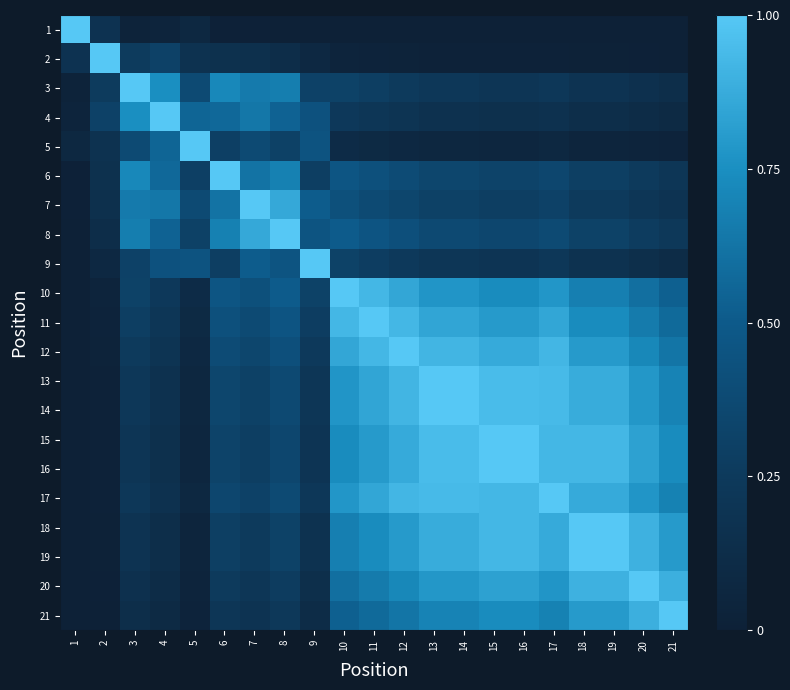

Reading right to left, transcribe all the data shown in this chart.

1: 21=0.0	20=0.0	19=0.0	18=0.0	17=0.0	16=0.0	15=0.0	14=0.0	13=0.0	12=0.0	11=0.0	10=0.0	9=0.0	8=0.0	7=0.0	6=0.0	5=0.1	4=0.0	3=0.0	2=0.2	1=1.0
2: 21=0.0	20=0.0	19=0.0	18=0.0	17=0.0	16=0.0	15=0.0	14=0.0	13=0.0	12=0.0	11=0.0	10=0.0	9=0.1	8=0.1	7=0.2	6=0.2	5=0.2	4=0.3	3=0.3	2=1.0	1=0.2
3: 21=0.1	20=0.2	19=0.2	18=0.2	17=0.2	16=0.2	15=0.2	14=0.2	13=0.2	12=0.3	11=0.3	10=0.3	9=0.3	8=0.7	7=0.7	6=0.7	5=0.4	4=0.8	3=1.0	2=0.3	1=0.0
4: 21=0.1	20=0.1	19=0.1	18=0.1	17=0.2	16=0.2	15=0.2	14=0.2	13=0.2	12=0.2	11=0.2	10=0.2	9=0.4	8=0.5	7=0.6	6=0.6	5=0.6	4=1.0	3=0.8	2=0.3	1=0.0
5: 21=0.0	20=0.0	19=0.0	18=0.0	17=0.1	16=0.1	15=0.1	14=0.1	13=0.1	12=0.1	11=0.1	10=0.1	9=0.5	8=0.3	7=0.4	6=0.3	5=1.0	4=0.6	3=0.4	2=0.2	1=0.1
6: 21=0.2	20=0.3	19=0.3	18=0.3	17=0.3	16=0.3	15=0.3	14=0.3	13=0.3	12=0.4	11=0.4	10=0.5	9=0.3	8=0.7	7=0.6	6=1.0	5=0.3	4=0.6	3=0.7	2=0.2	1=0.0
7: 21=0.2	20=0.2	19=0.3	18=0.3	17=0.3	16=0.3	15=0.3	14=0.3	13=0.3	12=0.3	11=0.4	10=0.4	9=0.5	8=0.9	7=1.0	6=0.6	5=0.4	4=0.6	3=0.7	2=0.2	1=0.0
8: 21=0.2	20=0.3	19=0.3	18=0.3	17=0.4	16=0.3	15=0.3	14=0.4	13=0.4	12=0.4	11=0.5	10=0.5	9=0.5	8=1.0	7=0.9	6=0.7	5=0.3	4=0.5	3=0.7	2=0.1	1=0.0
9: 21=0.1	20=0.1	19=0.2	18=0.2	17=0.2	16=0.2	15=0.2	14=0.2	13=0.2	12=0.2	11=0.3	10=0.3	9=1.0	8=0.5	7=0.5	6=0.3	5=0.5	4=0.4	3=0.3	2=0.1	1=0.0
10: 21=0.5	20=0.6	19=0.7	18=0.7	17=0.8	16=0.7	15=0.7	14=0.8	13=0.8	12=0.9	11=0.9	10=1.0	9=0.3	8=0.5	7=0.4	6=0.5	5=0.1	4=0.2	3=0.3	2=0.0	1=0.0
11: 21=0.6	20=0.7	19=0.7	18=0.7	17=0.9	16=0.8	15=0.8	14=0.8	13=0.8	12=0.9	11=1.0	10=0.9	9=0.3	8=0.5	7=0.4	6=0.4	5=0.1	4=0.2	3=0.3	2=0.0	1=0.0
12: 21=0.6	20=0.7	19=0.8	18=0.8	17=0.9	16=0.9	15=0.9	14=0.9	13=0.9	12=1.0	11=0.9	10=0.9	9=0.2	8=0.4	7=0.3	6=0.4	5=0.1	4=0.2	3=0.3	2=0.0	1=0.0
13: 21=0.7	20=0.8	19=0.9	18=0.9	17=0.9	16=0.9	15=0.9	14=1.0	13=1.0	12=0.9	11=0.8	10=0.8	9=0.2	8=0.4	7=0.3	6=0.3	5=0.1	4=0.2	3=0.2	2=0.0	1=0.0
14: 21=0.7	20=0.8	19=0.9	18=0.9	17=0.9	16=0.9	15=0.9	14=1.0	13=1.0	12=0.9	11=0.8	10=0.8	9=0.2	8=0.4	7=0.3	6=0.3	5=0.1	4=0.2	3=0.2	2=0.0	1=0.0
15: 21=0.7	20=0.8	19=0.9	18=0.9	17=0.9	16=1.0	15=1.0	14=0.9	13=0.9	12=0.9	11=0.8	10=0.7	9=0.2	8=0.3	7=0.3	6=0.3	5=0.1	4=0.2	3=0.2	2=0.0	1=0.0
16: 21=0.7	20=0.8	19=0.9	18=0.9	17=0.9	16=1.0	15=1.0	14=0.9	13=0.9	12=0.9	11=0.8	10=0.7	9=0.2	8=0.3	7=0.3	6=0.3	5=0.1	4=0.2	3=0.2	2=0.0	1=0.0
17: 21=0.7	20=0.8	19=0.9	18=0.9	17=1.0	16=0.9	15=0.9	14=0.9	13=0.9	12=0.9	11=0.9	10=0.8	9=0.2	8=0.4	7=0.3	6=0.3	5=0.1	4=0.2	3=0.2	2=0.0	1=0.0
18: 21=0.8	20=0.9	19=1.0	18=1.0	17=0.9	16=0.9	15=0.9	14=0.9	13=0.9	12=0.8	11=0.7	10=0.7	9=0.2	8=0.3	7=0.3	6=0.3	5=0.0	4=0.1	3=0.2	2=0.0	1=0.0
19: 21=0.8	20=0.9	19=1.0	18=1.0	17=0.9	16=0.9	15=0.9	14=0.9	13=0.9	12=0.8	11=0.7	10=0.7	9=0.2	8=0.3	7=0.3	6=0.3	5=0.0	4=0.1	3=0.2	2=0.0	1=0.0
20: 21=0.9	20=1.0	19=0.9	18=0.9	17=0.8	16=0.8	15=0.8	14=0.8	13=0.8	12=0.7	11=0.7	10=0.6	9=0.1	8=0.3	7=0.2	6=0.3	5=0.0	4=0.1	3=0.2	2=0.0	1=0.0
21: 21=1.0	20=0.9	19=0.8	18=0.8	17=0.7	16=0.7	15=0.7	14=0.7	13=0.7	12=0.6	11=0.6	10=0.5	9=0.1	8=0.2	7=0.2	6=0.2	5=0.0	4=0.1	3=0.1	2=0.0	1=0.0